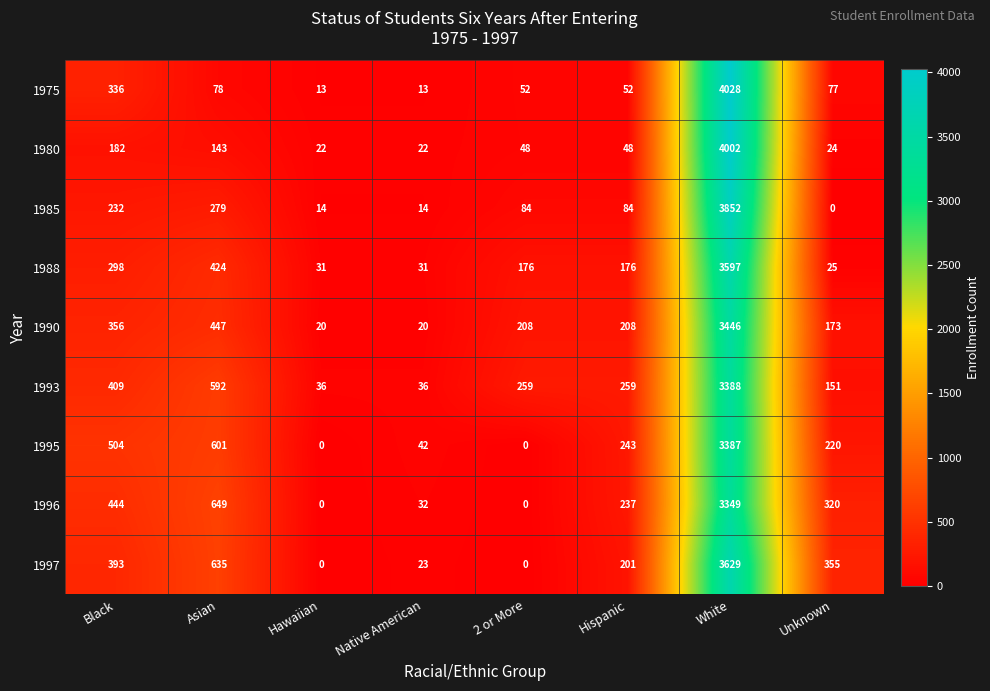

At how many categories does at least one series exceed 3316?

1